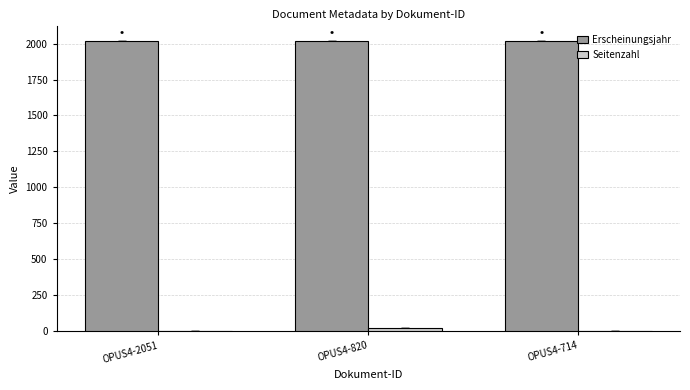

What is the sum of all Erscheinungsjahr values?

6052